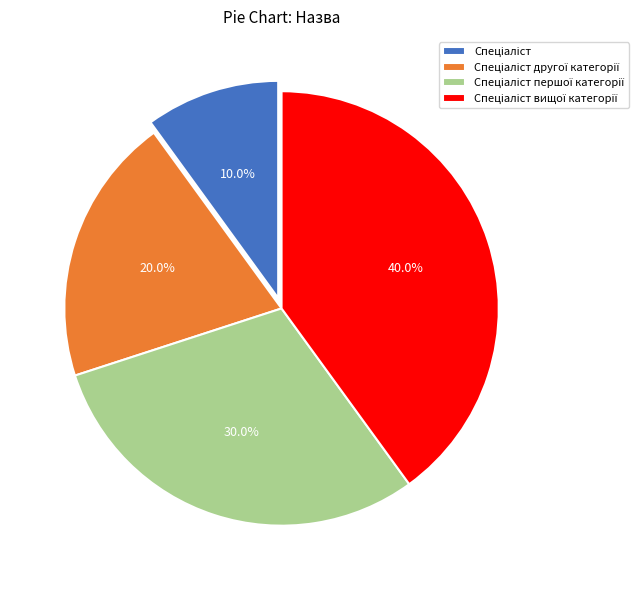

Does any single category account for the majority?

No